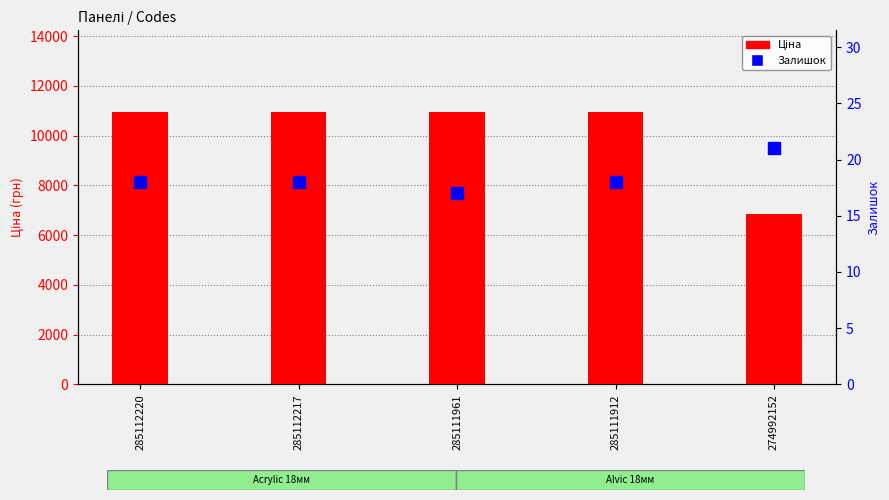

What is the maximum value shown in the chart?

10952.0